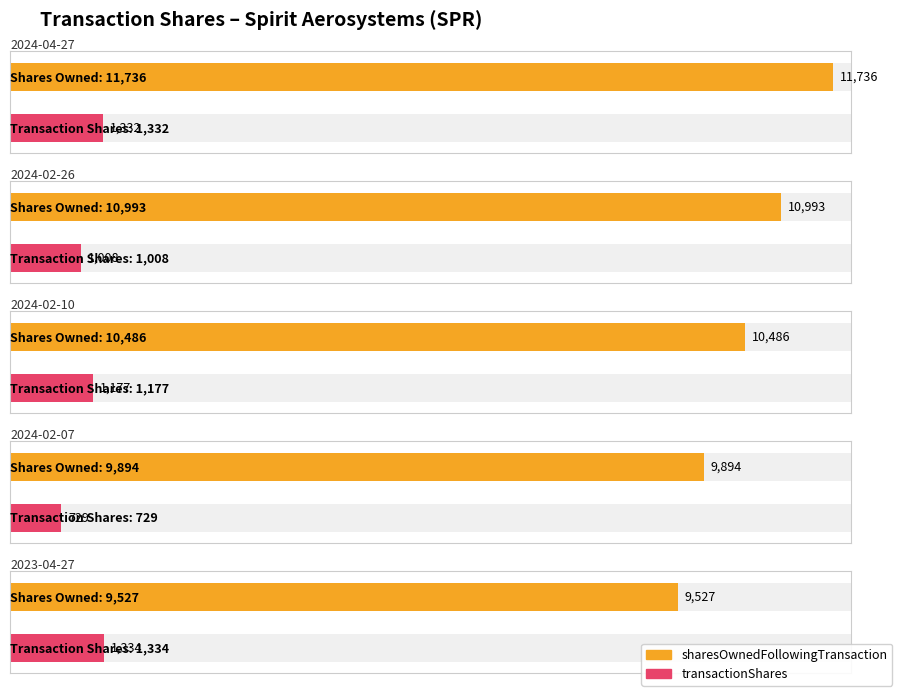

List the series in order of their overall mean, highest first.

sharesOwnedFollowingTransaction, transactionShares